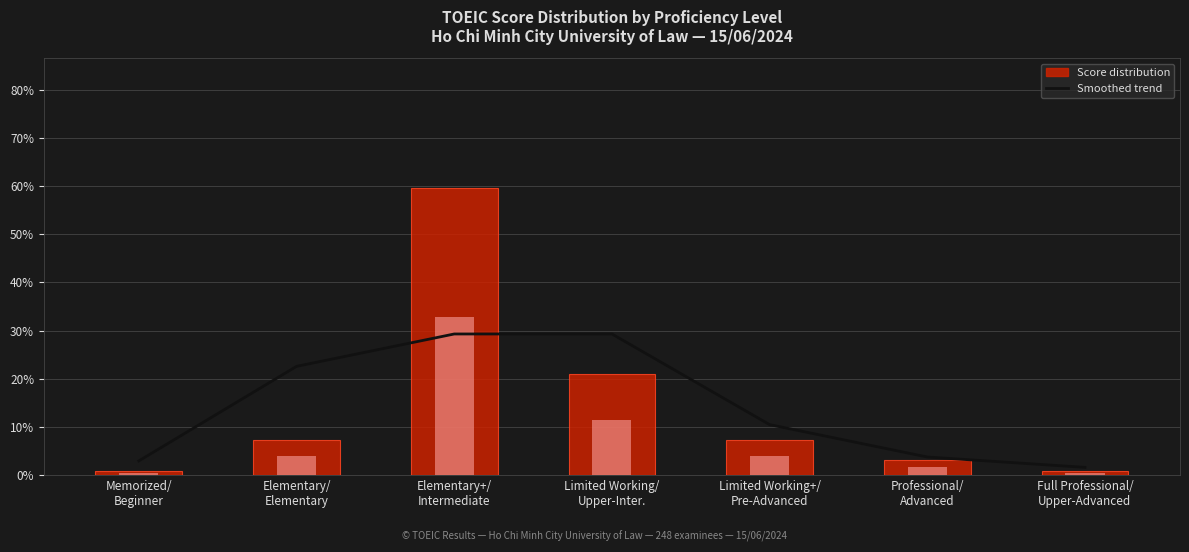

Are the bars horizontal?

No